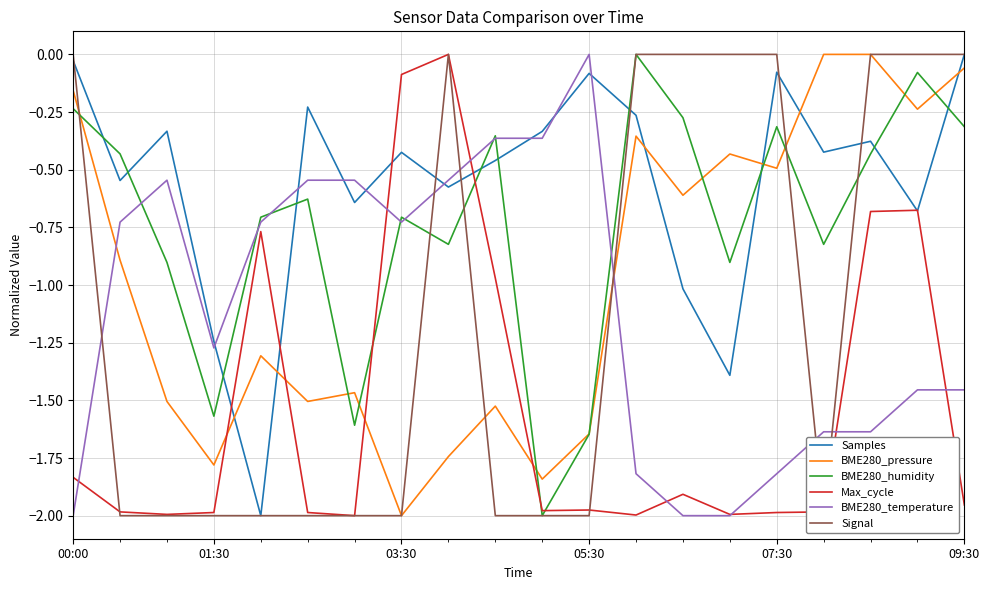

True or false: Signal has more than 1 interior local peaks.

False